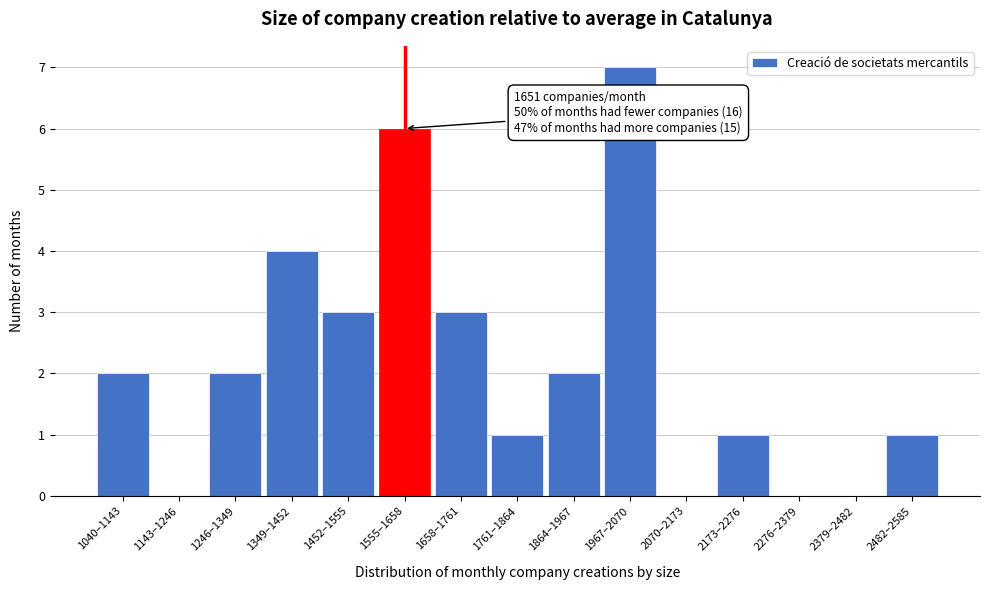

Reading left to right, list all the values displayed in this chart.

1040–1143=2	1143–1246=0	1246–1349=2	1349–1452=4	1452–1555=3	1555–1658=6	1658–1761=3	1761–1864=1	1864–1967=2	1967–2070=7	2070–2173=0	2173–2276=1	2276–2379=0	2379–2482=0	2482–2585=1